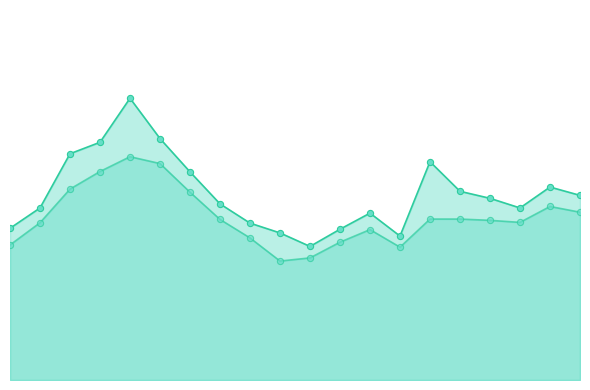

Which series has the largest Y range (max minus min)?

P1